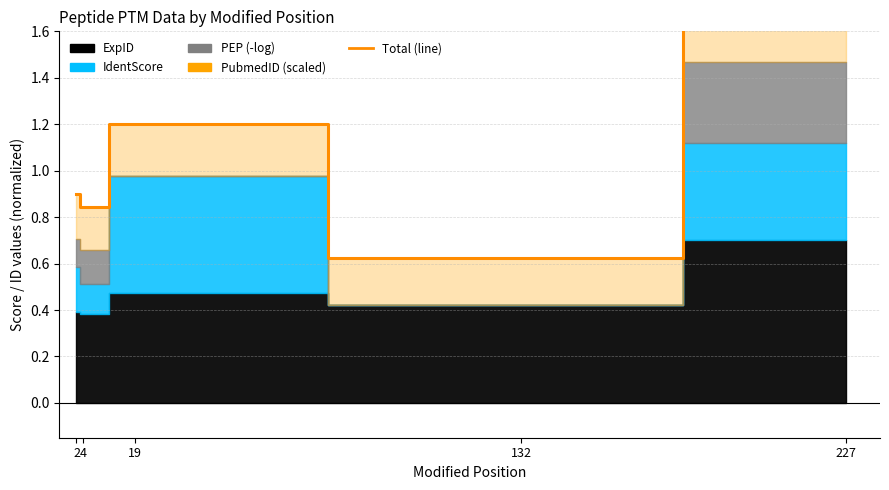

How many lines are shown in the chart?

1